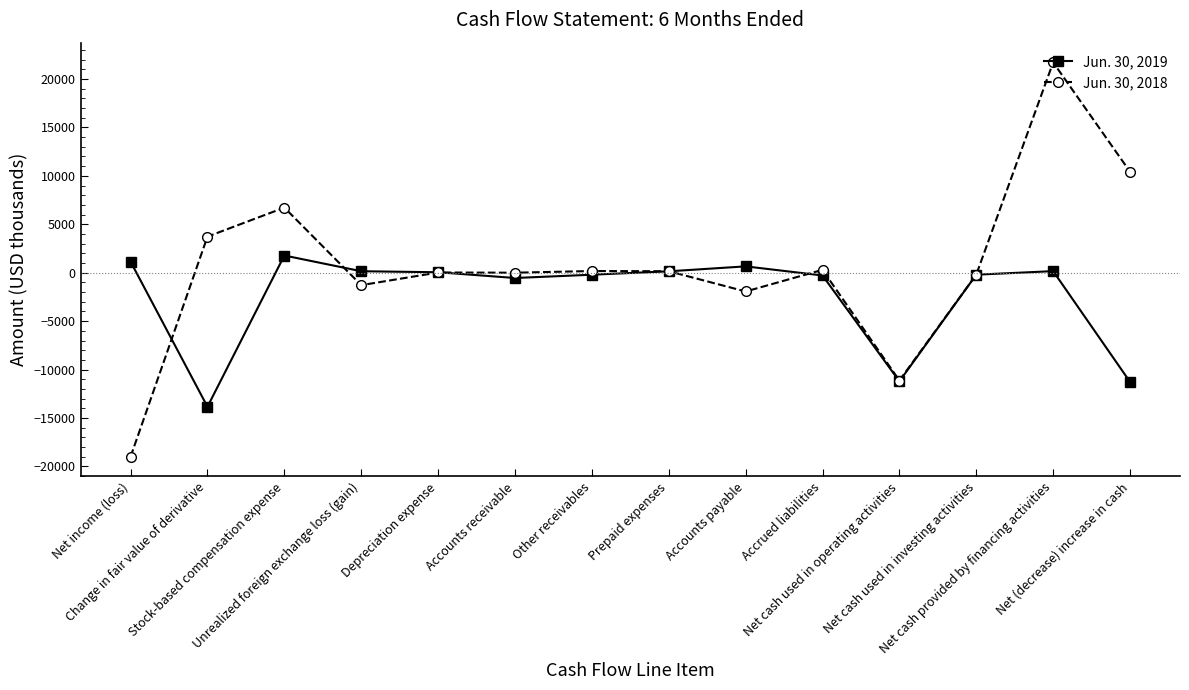

How many data points in Jun. 30, 2018 are less than 152?

7